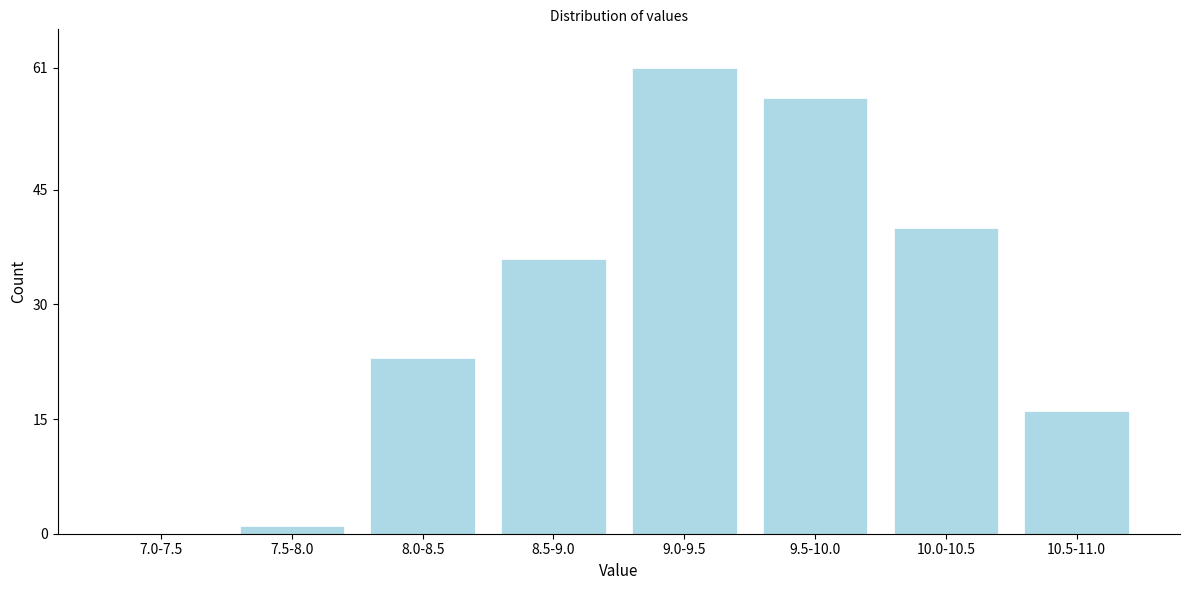

Reading left to right, extract all data points from this chart.

7.0-7.5=0	7.5-8.0=1	8.0-8.5=23	8.5-9.0=36	9.0-9.5=61	9.5-10.0=57	10.0-10.5=40	10.5-11.0=16